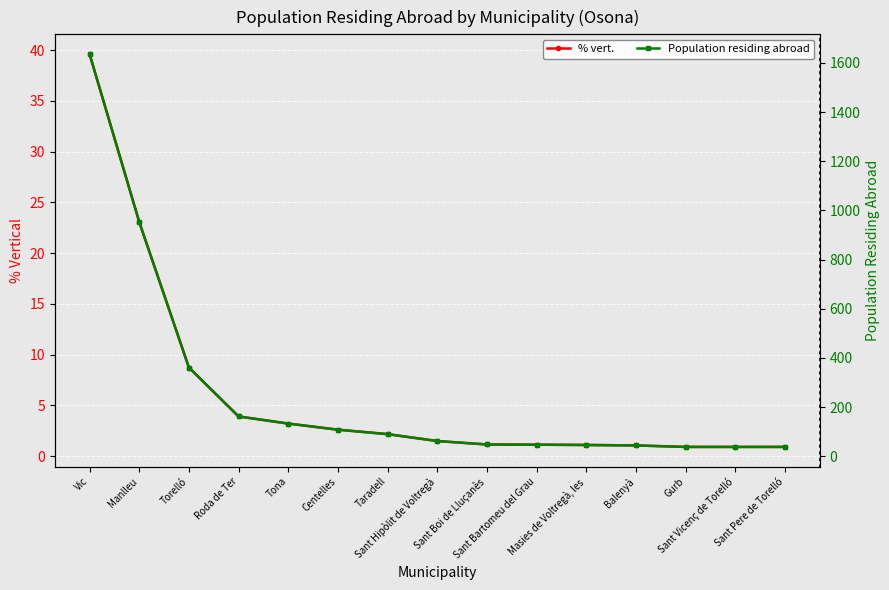

Does the chart display data point markers on the line(s)?

Yes